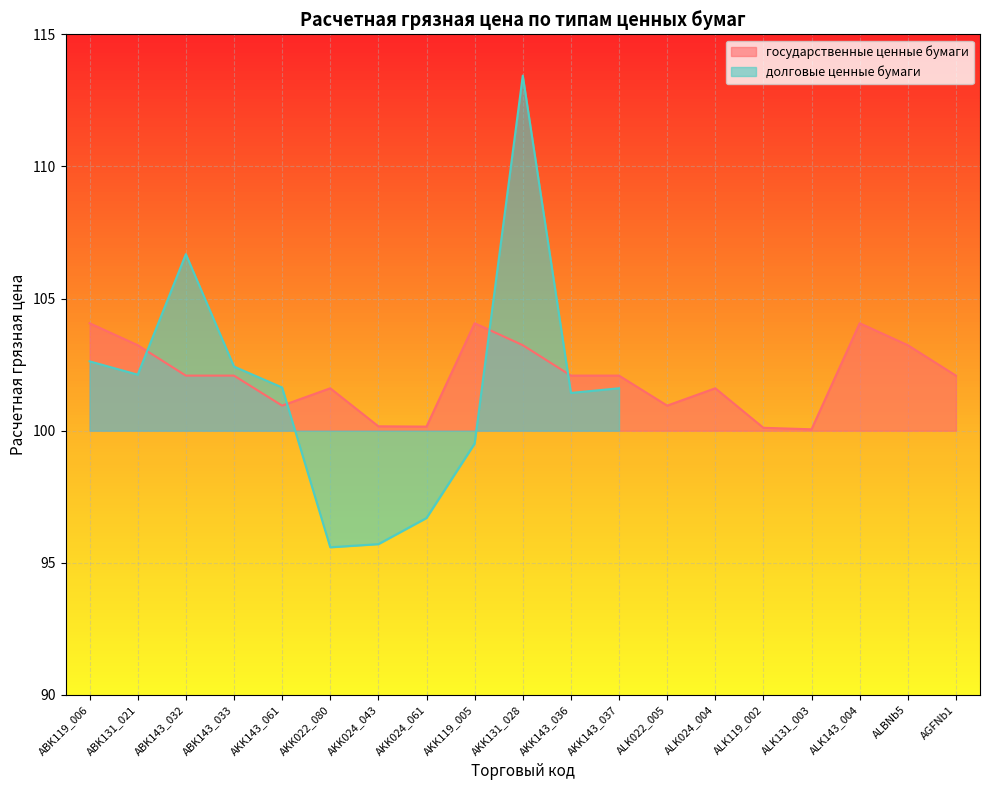

At which label does the data first exceed 102?

ABK119_006